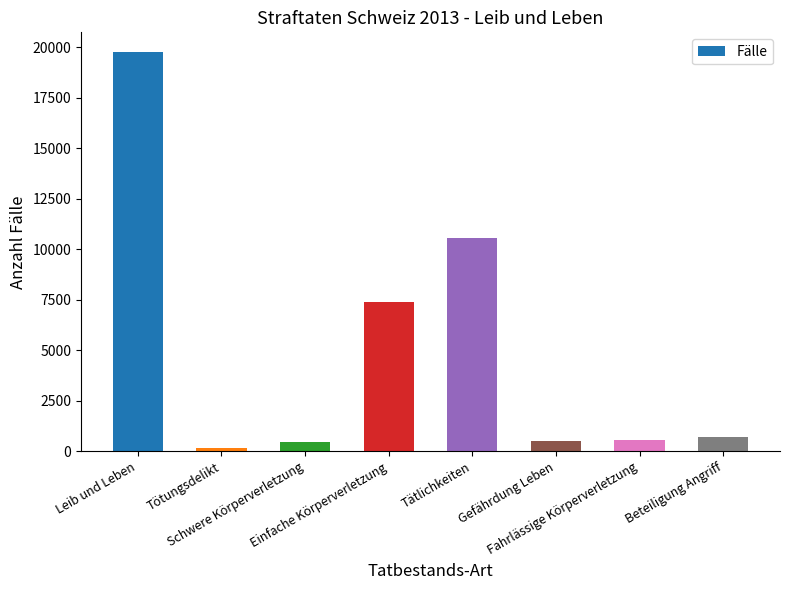

What is the maximum value shown in the chart?

19759